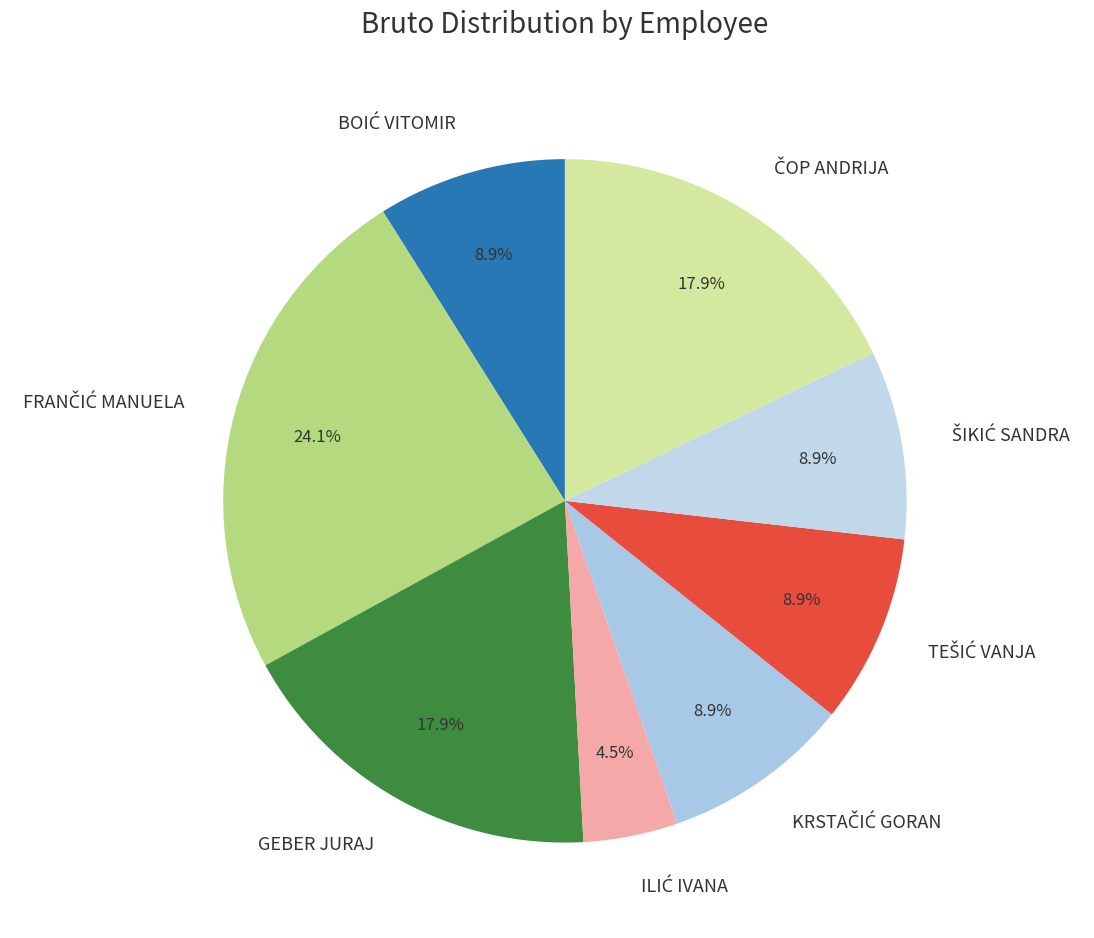

To the nearest percent, what percentage of the pie is GEBER JURAJ?

18%